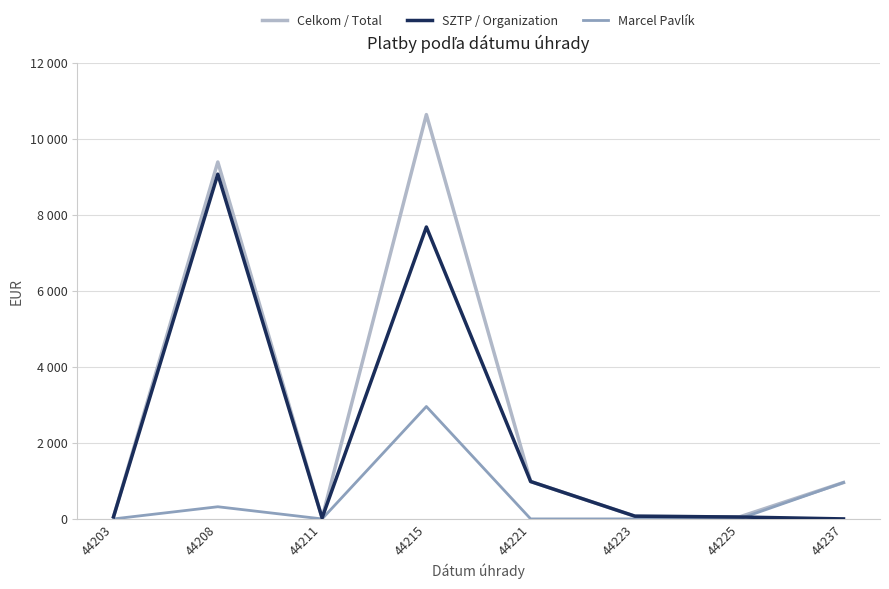

What is the sum of all Celkom / Total values?

22172.9